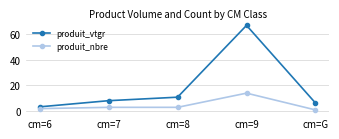

What is the lowest value of the produit_vtgr series?

3.4